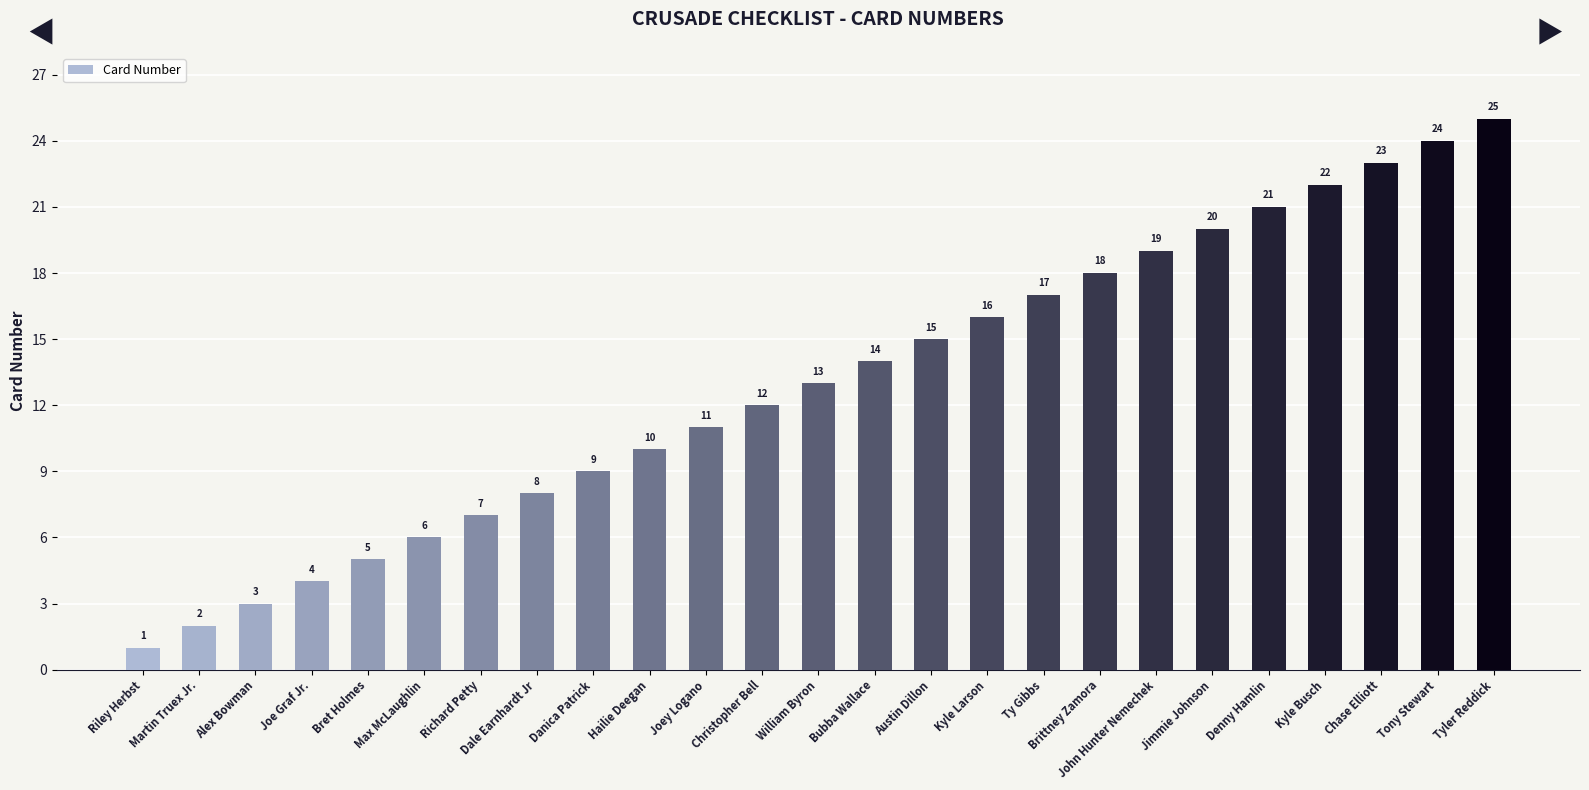

Which category has the lowest value across all series?

Riley Herbst